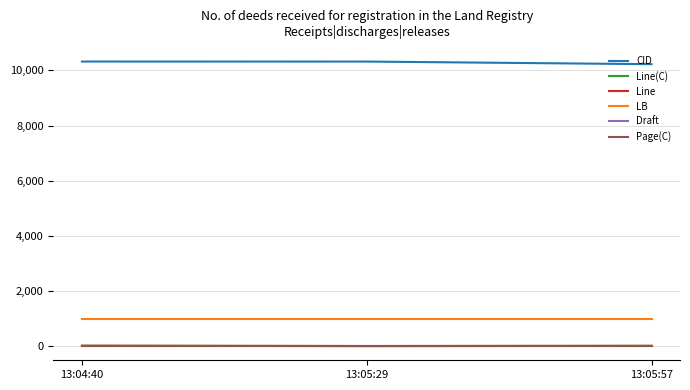

What is the difference between the highest and lowest values at 13:05:29?

10319